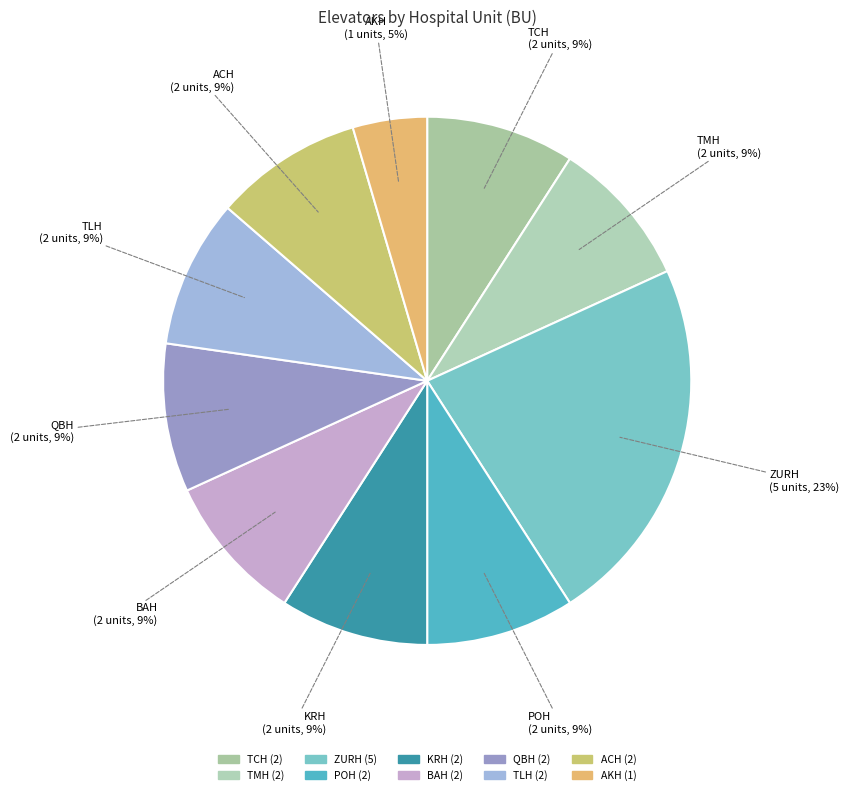

To the nearest percent, what is the difference between the largest and smallest slice percentages?

18%